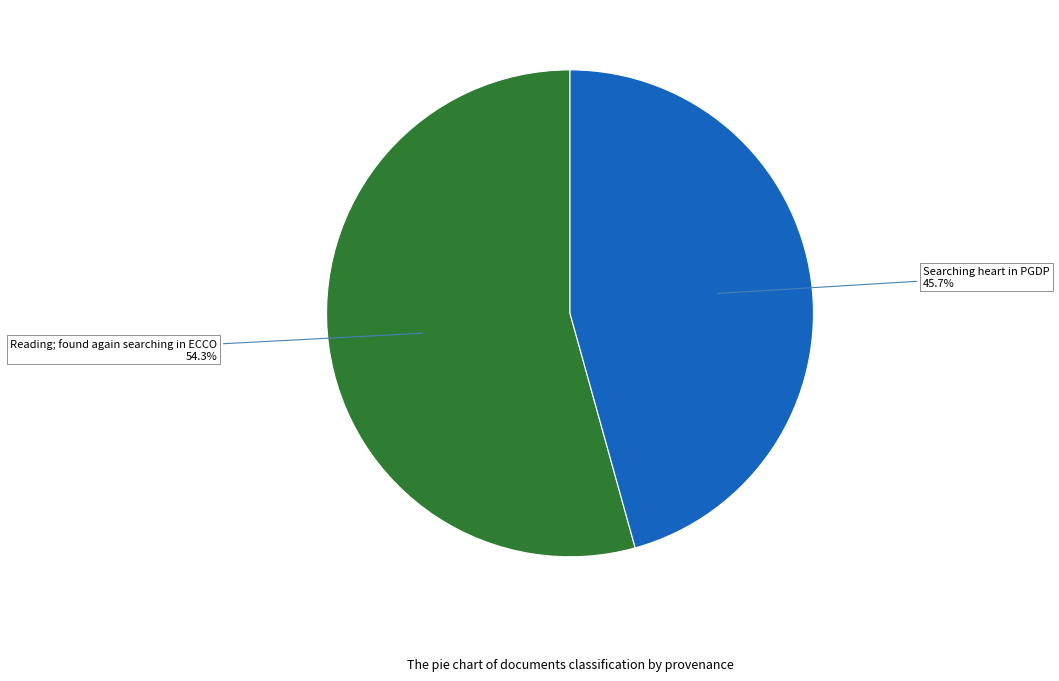

How many segments does this pie chart have?

2